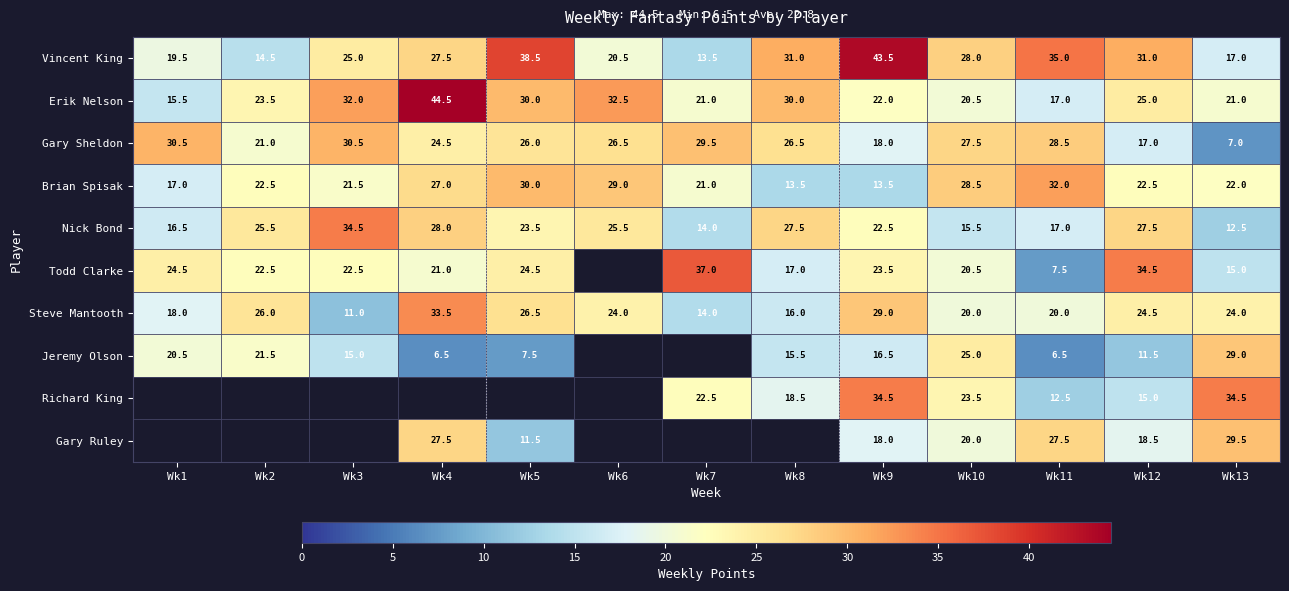

What is the total value across all series at Wk11?

203.5